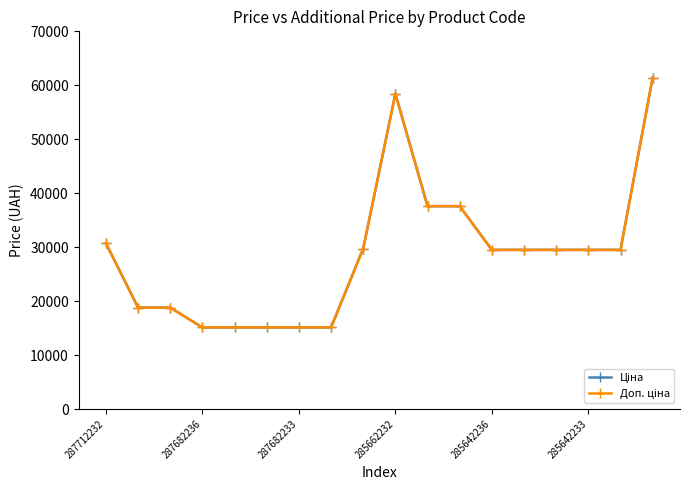

How many lines are shown in the chart?

2